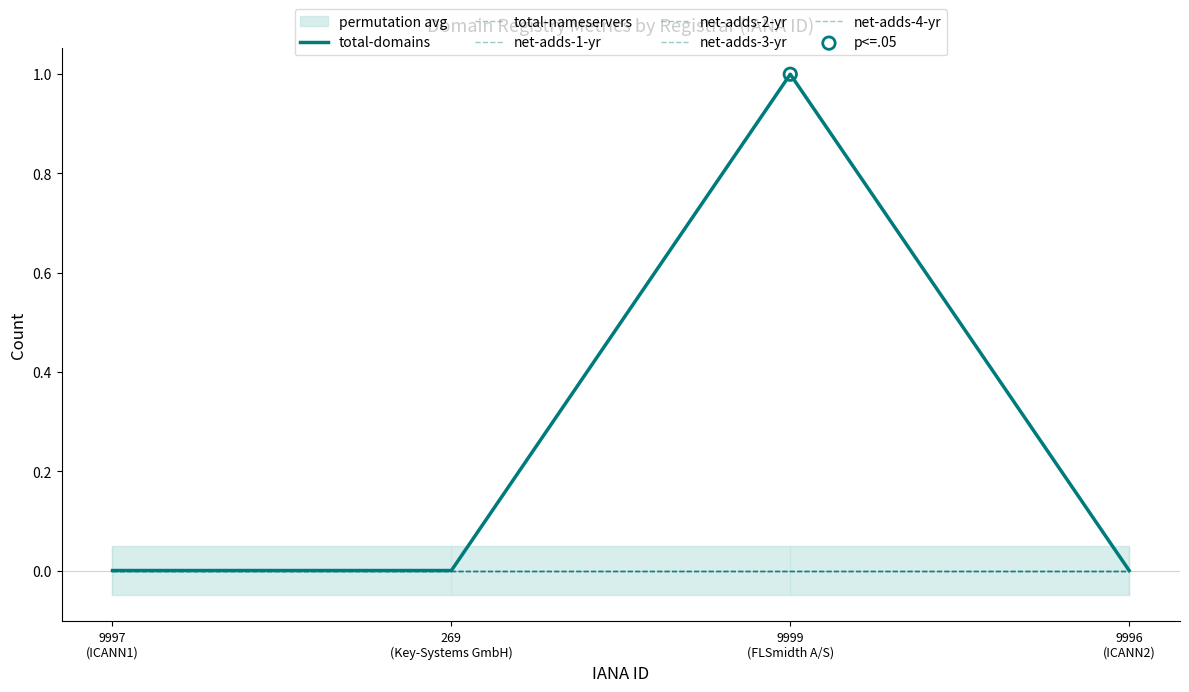

Is the value of net-adds-2-yr at 9996
(ICANN2) greater than the value of net-adds-3-yr at 9997
(ICANN1)?

No